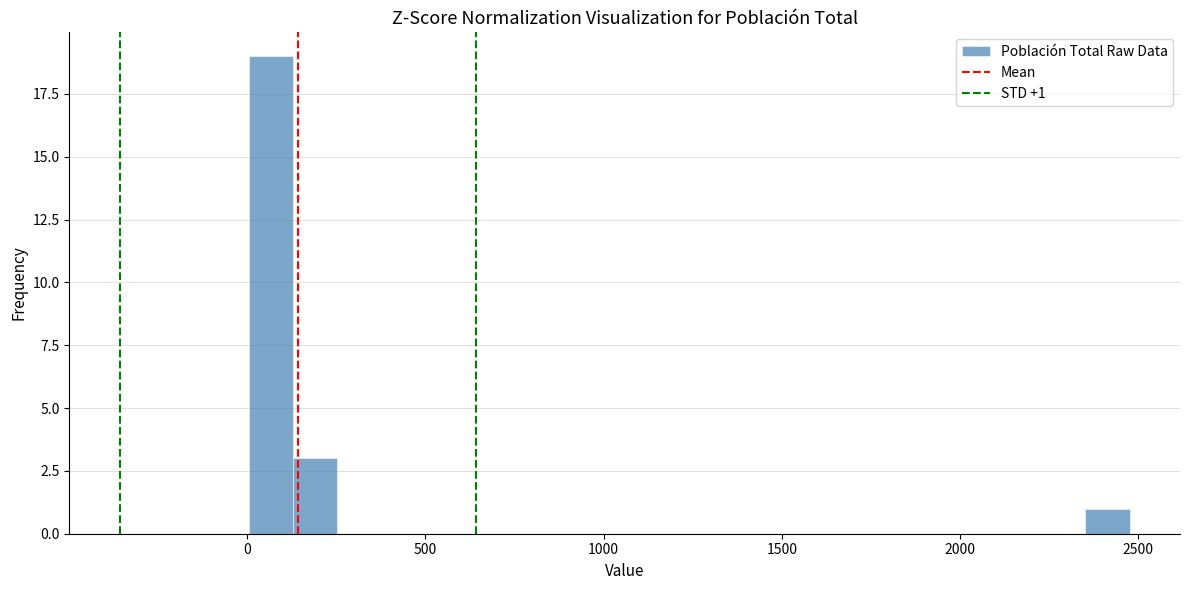

Around what value on the x-axis is the tallest bar? Give the approximate position of its centre, as read against the axis.

50